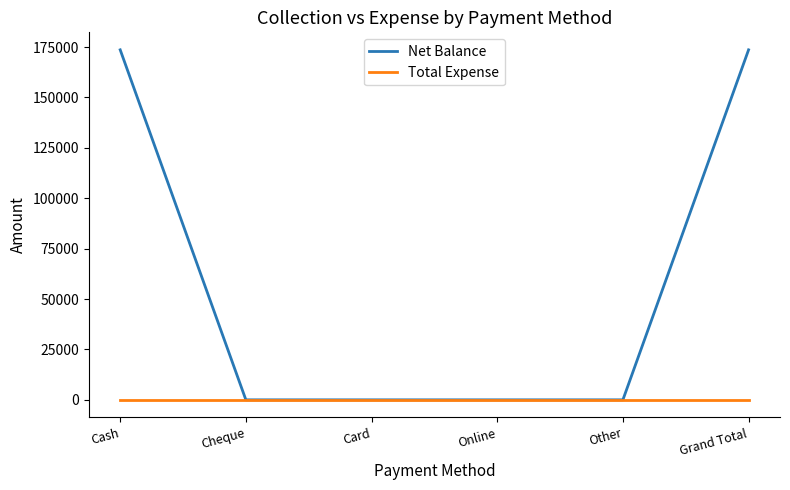

List the series in order of their peak value, lowest first.

Total Expense, Net Balance